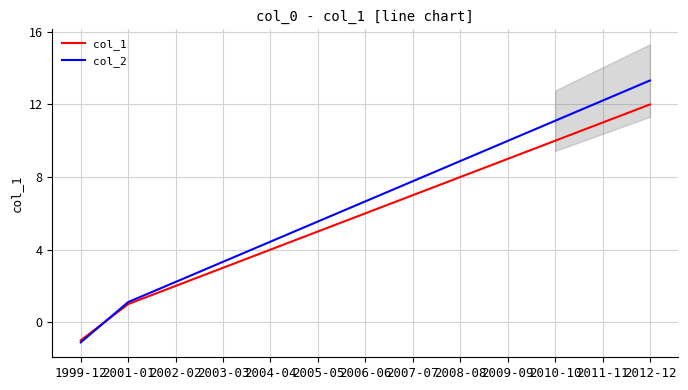

After their last crossing, which series has the higher values: col_1 or col_2?

col_2